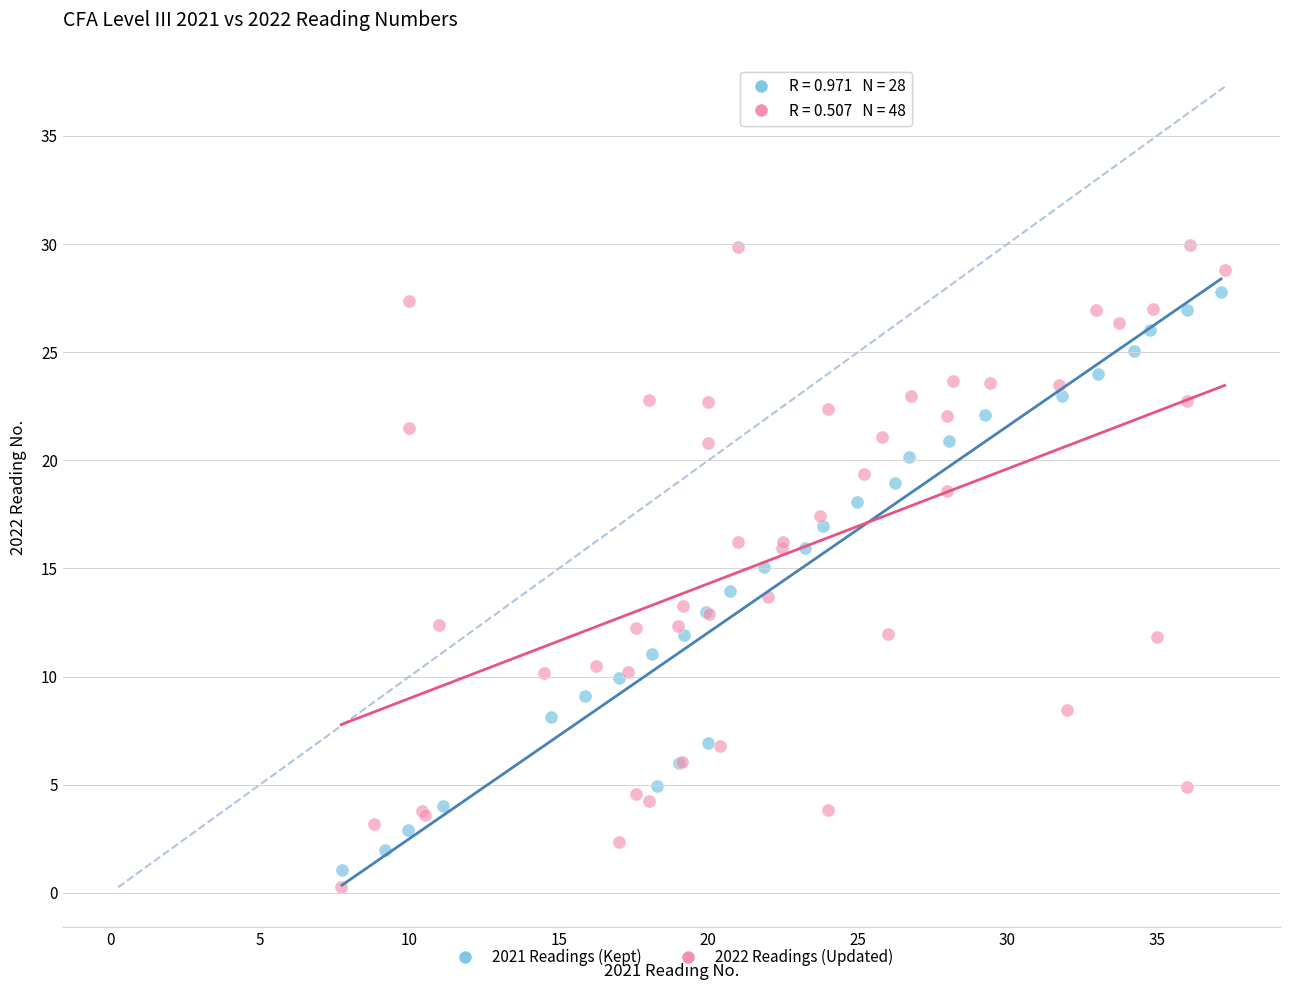

Which series contains the highest Y value?

2022 Readings (Updated)